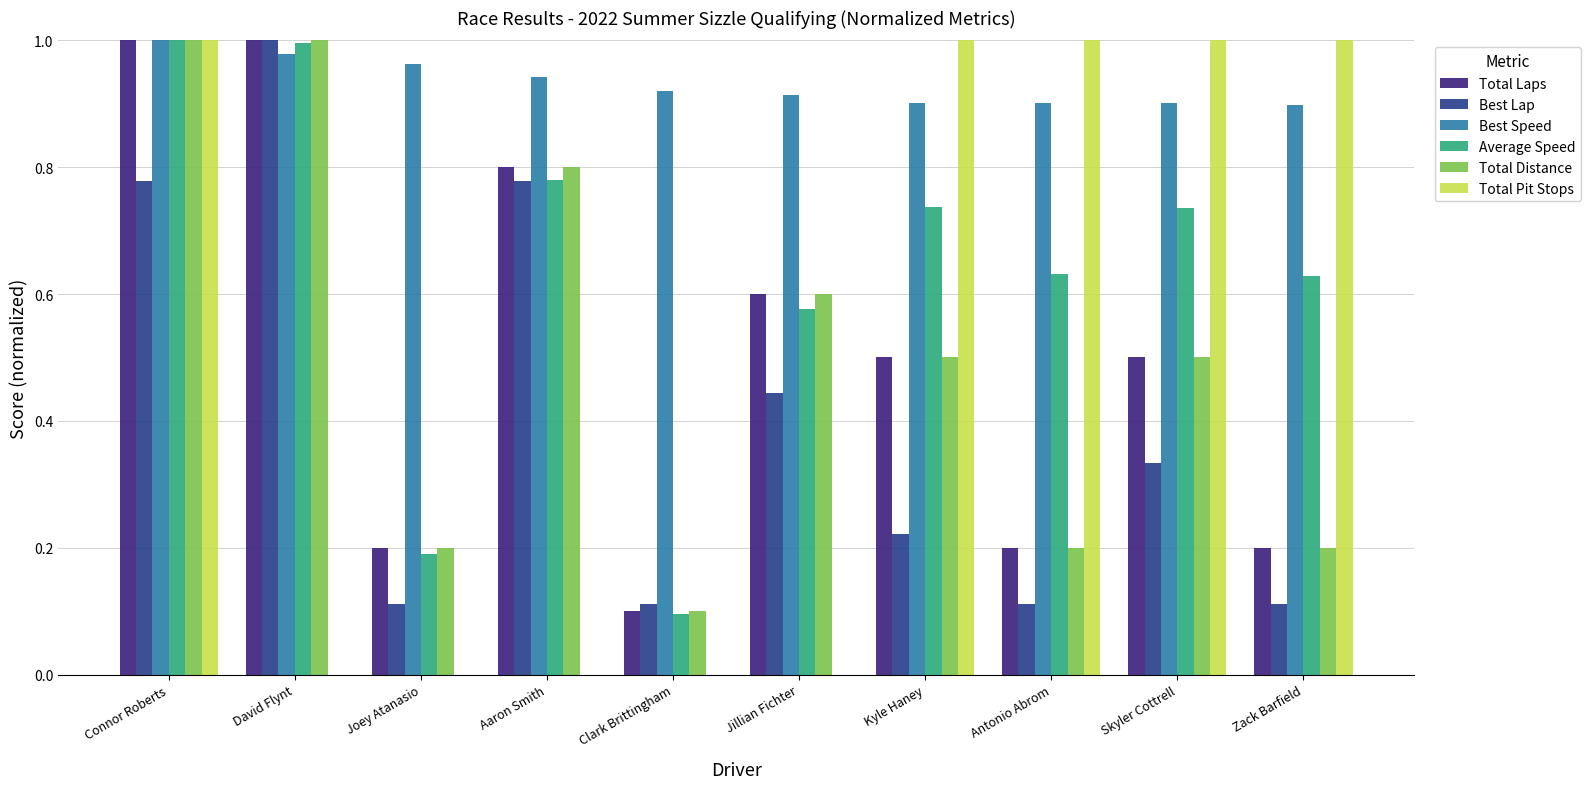

Is it true that Total Laps equals 1.0 at Connor Roberts?

True